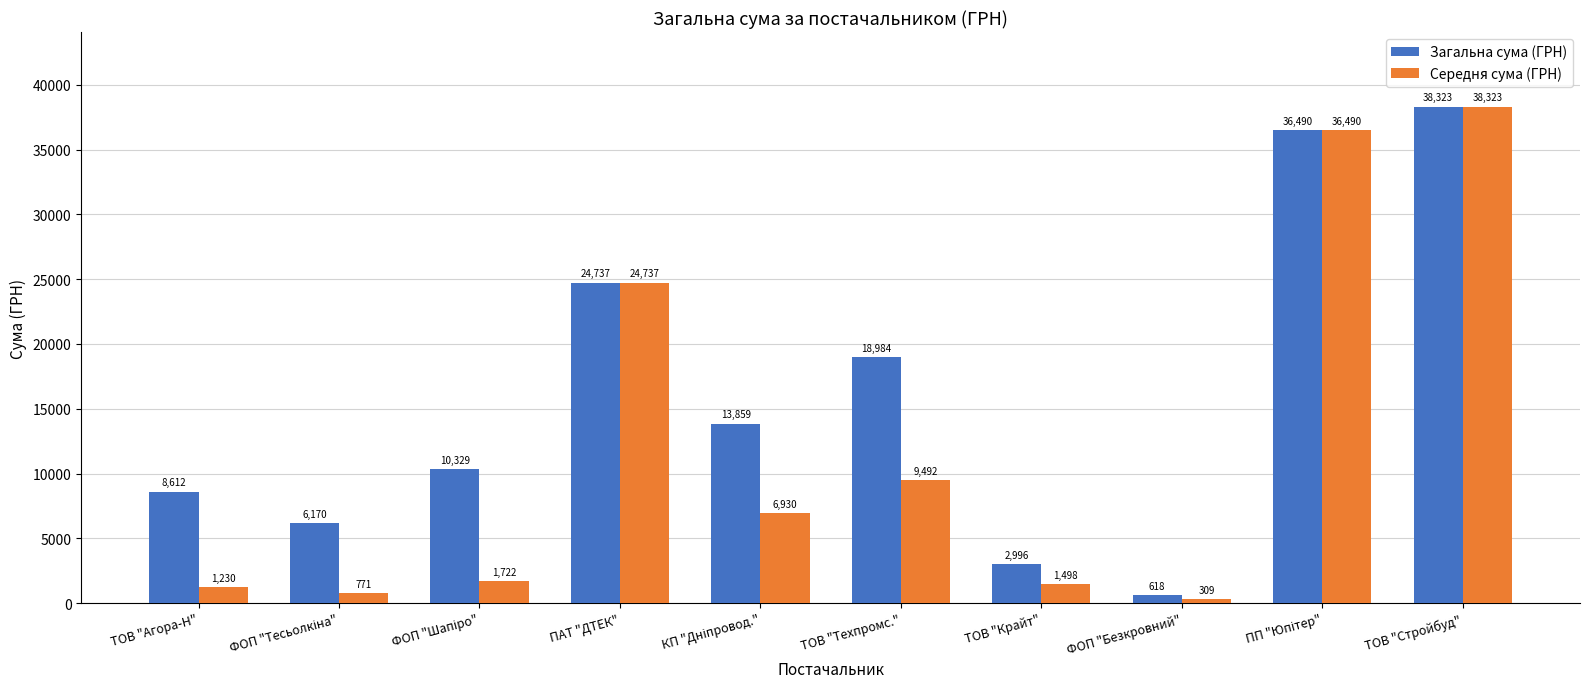

At which category is the sum across all series the highest?

ТОВ "Стройбуд"